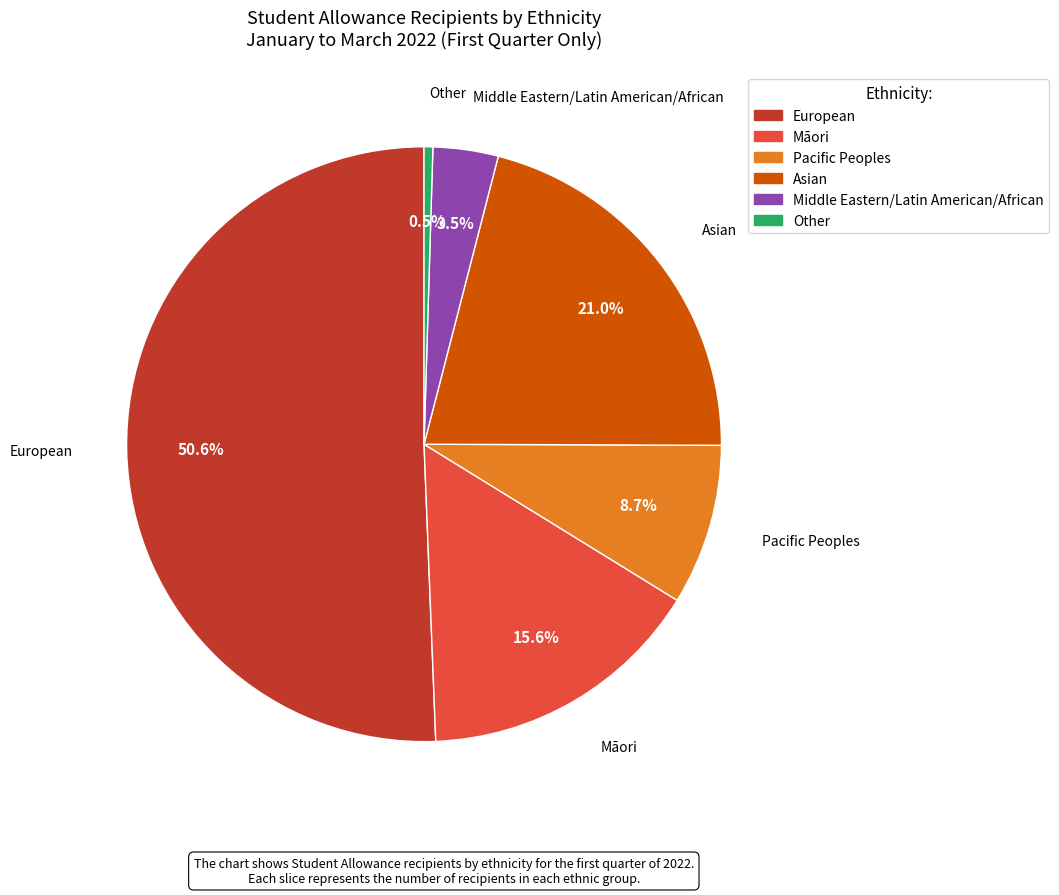

True or false: Asian accounts for 36% of the total.

False